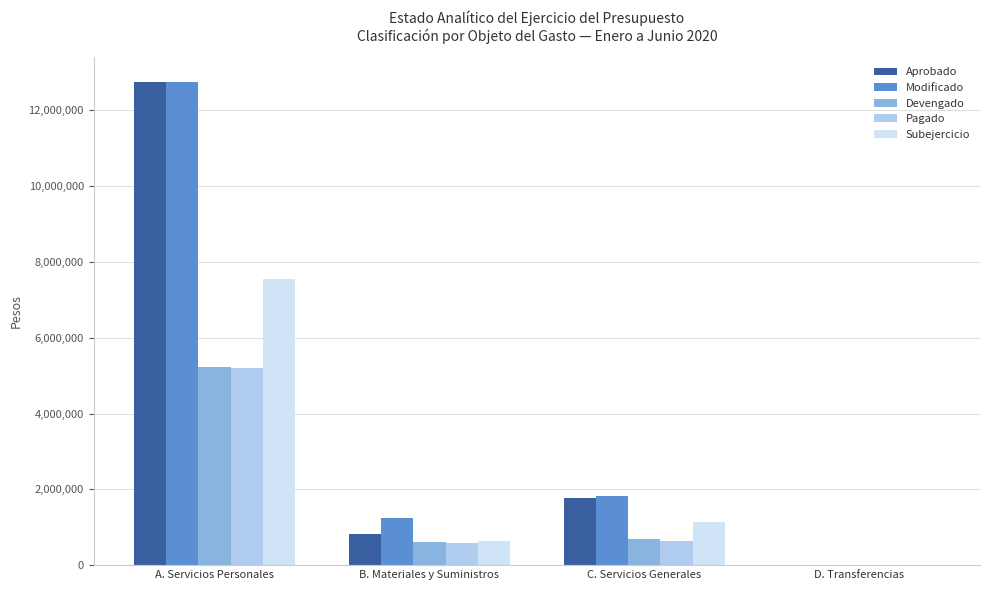

What is the average value of the Subejercicio series?

2323446